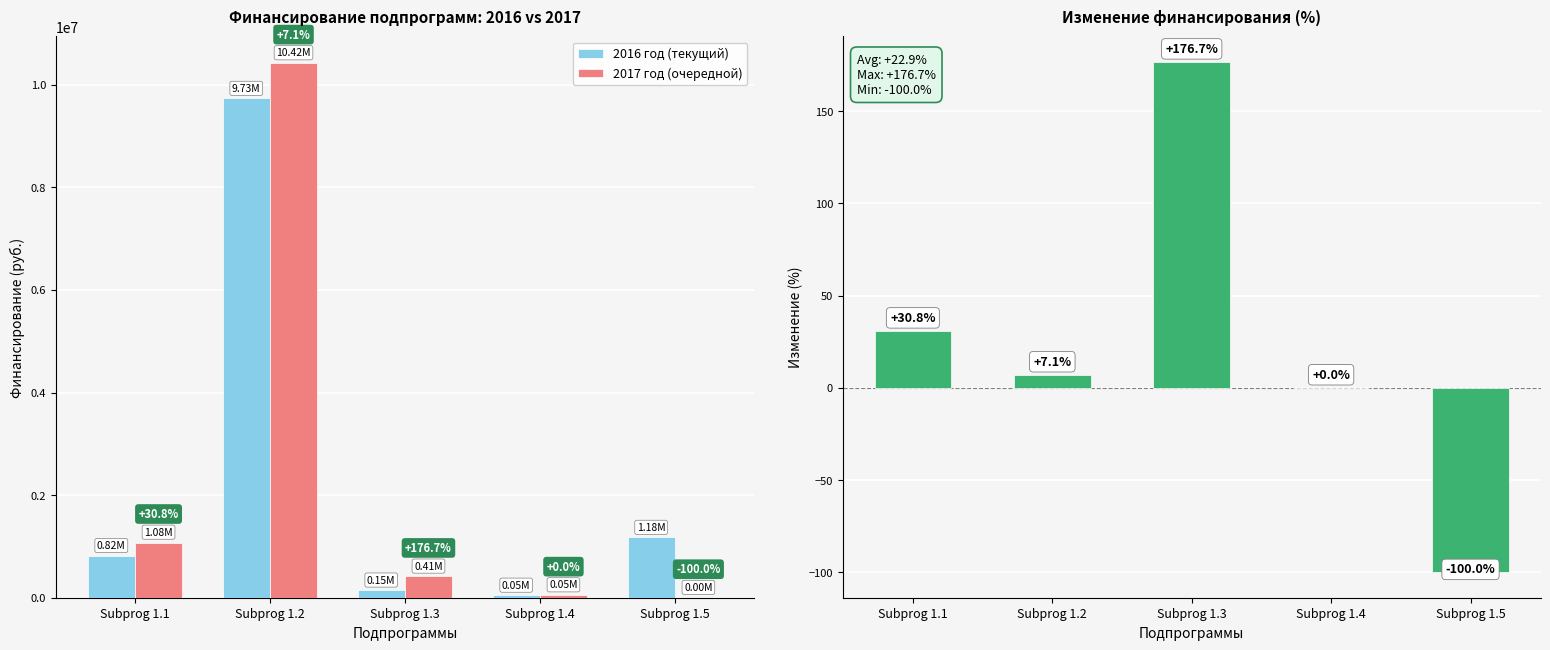

At Subprog 1.4, list the series in order from smallest to largest.

Изменение (%), 2016 год (текущий), 2017 год (очередной)